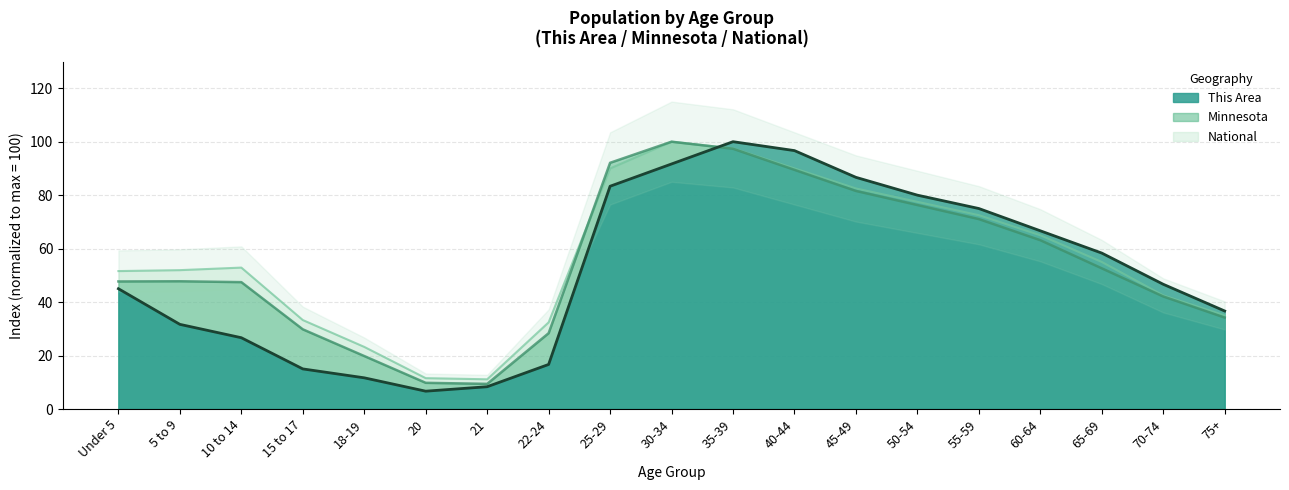

What is the sum of the National values at 18-19 and 50-54?

100.7